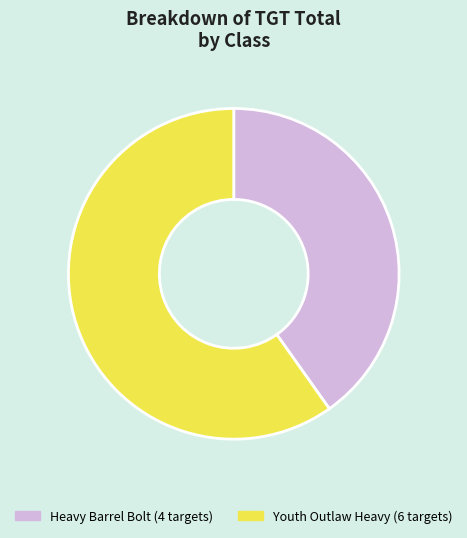

How many slices are in this pie chart?

2